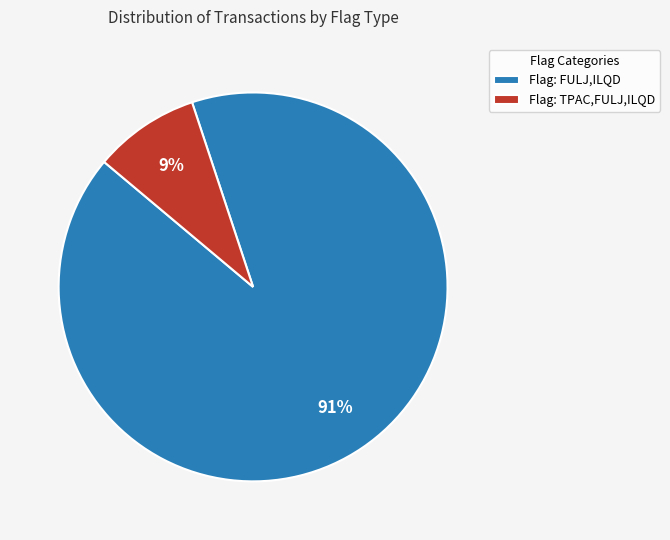

To the nearest percent, what is the difference between the largest and smallest slice percentages?

82%